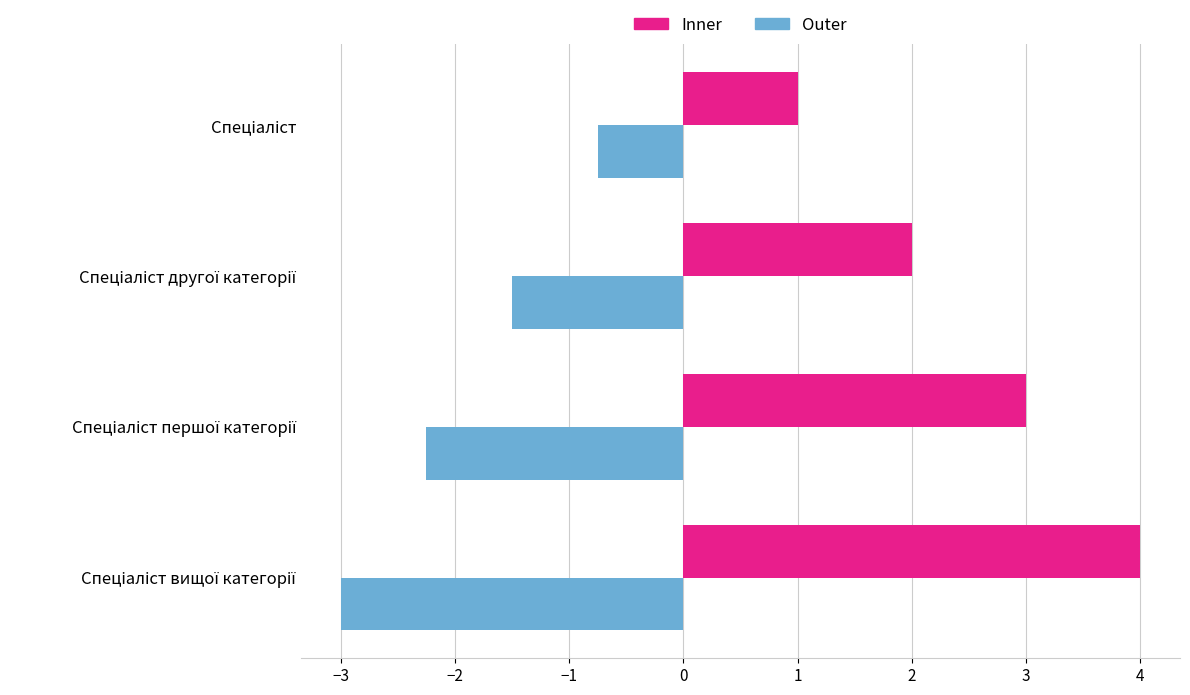

What is the smallest value displayed?

-3.0